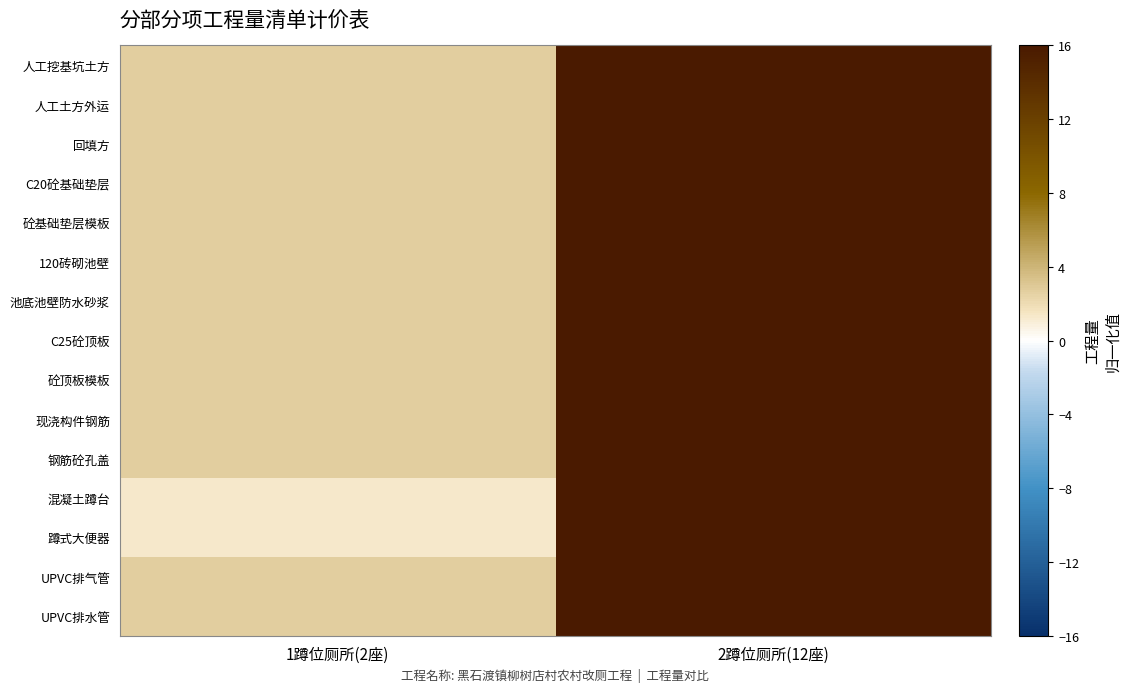

Reading left to right, transcribe all the data shown in this chart.

人工挖基坑土方: 1蹲位厕所(2座)=2.7	2蹲位厕所(12座)=16.0
人工土方外运: 1蹲位厕所(2座)=2.7	2蹲位厕所(12座)=16.0
回填方: 1蹲位厕所(2座)=2.7	2蹲位厕所(12座)=16.0
C20砼基础垫层: 1蹲位厕所(2座)=2.7	2蹲位厕所(12座)=16.0
砼基础垫层模板: 1蹲位厕所(2座)=2.7	2蹲位厕所(12座)=16.0
120砖砌池壁: 1蹲位厕所(2座)=2.7	2蹲位厕所(12座)=16.0
池底池壁防水砂浆: 1蹲位厕所(2座)=2.7	2蹲位厕所(12座)=16.0
C25砼顶板: 1蹲位厕所(2座)=2.7	2蹲位厕所(12座)=16.0
砼顶板模板: 1蹲位厕所(2座)=2.7	2蹲位厕所(12座)=16.0
现浇构件钢筋: 1蹲位厕所(2座)=2.6	2蹲位厕所(12座)=16.0
钢筋砼孔盖: 1蹲位厕所(2座)=2.7	2蹲位厕所(12座)=16.0
混凝土蹲台: 1蹲位厕所(2座)=1.3	2蹲位厕所(12座)=16.0
蹲式大便器: 1蹲位厕所(2座)=1.3	2蹲位厕所(12座)=16.0
UPVC排气管: 1蹲位厕所(2座)=2.7	2蹲位厕所(12座)=16.0
UPVC排水管: 1蹲位厕所(2座)=2.7	2蹲位厕所(12座)=16.0